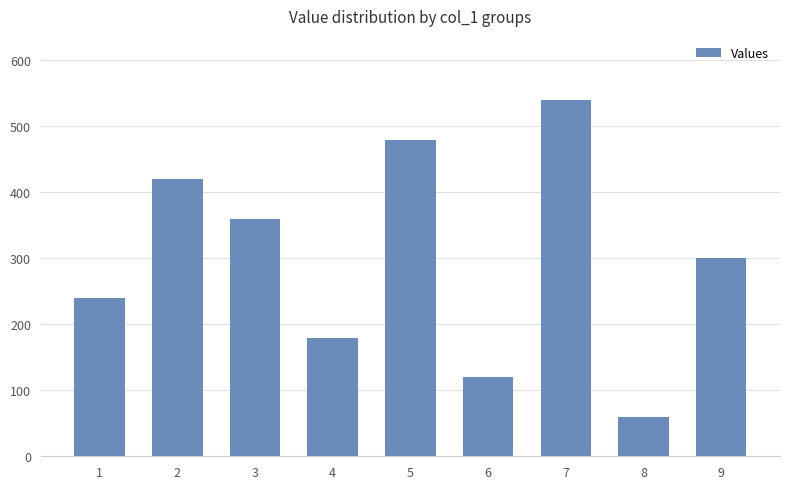

What is the ratio of the value at 5 to the value at 8?

8.0